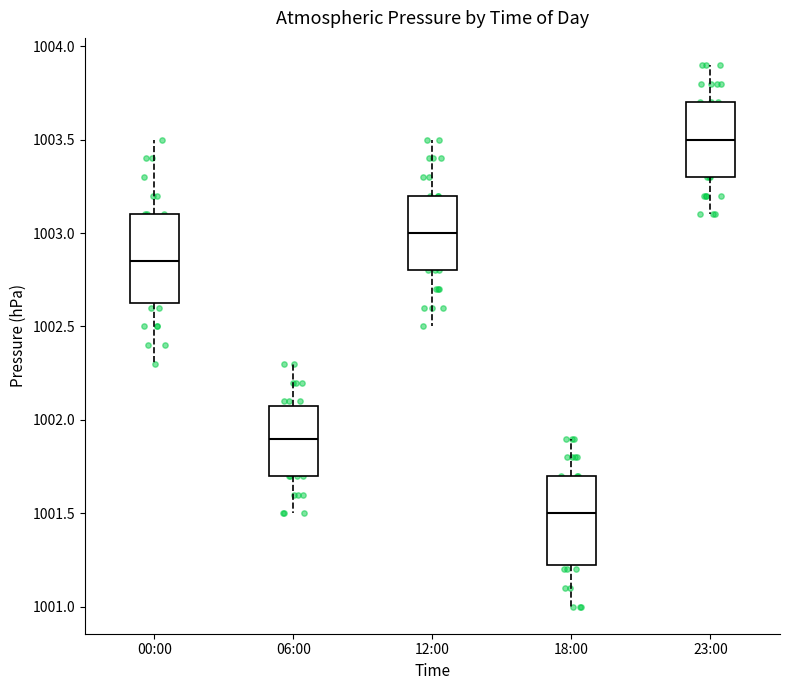

Reading left to right, transcribe this box plot: for each box, give where its median line is, the range the box spans, and where its two whiskers end, as read against the y-axis. The values are not printed on the chart, so give them approximately, as read against the axis.

00:00: median 1002.85, box 1002.65 to 1003.10, whiskers 1002.30 to 1003.50
06:00: median 1001.90, box 1001.70 to 1002.10, whiskers 1001.50 to 1002.30
12:00: median 1003.00, box 1002.80 to 1003.20, whiskers 1002.50 to 1003.50
18:00: median 1001.50, box 1001.25 to 1001.70, whiskers 1001.00 to 1001.90
23:00: median 1003.50, box 1003.30 to 1003.70, whiskers 1003.10 to 1003.90